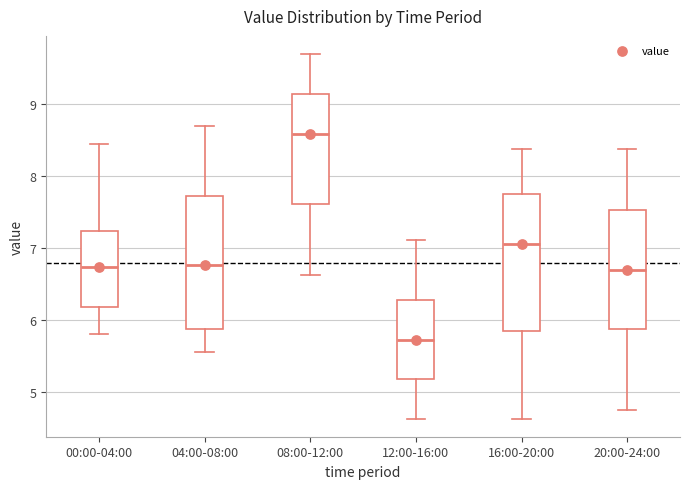

Which box has the lowest median line?

12:00-16:00